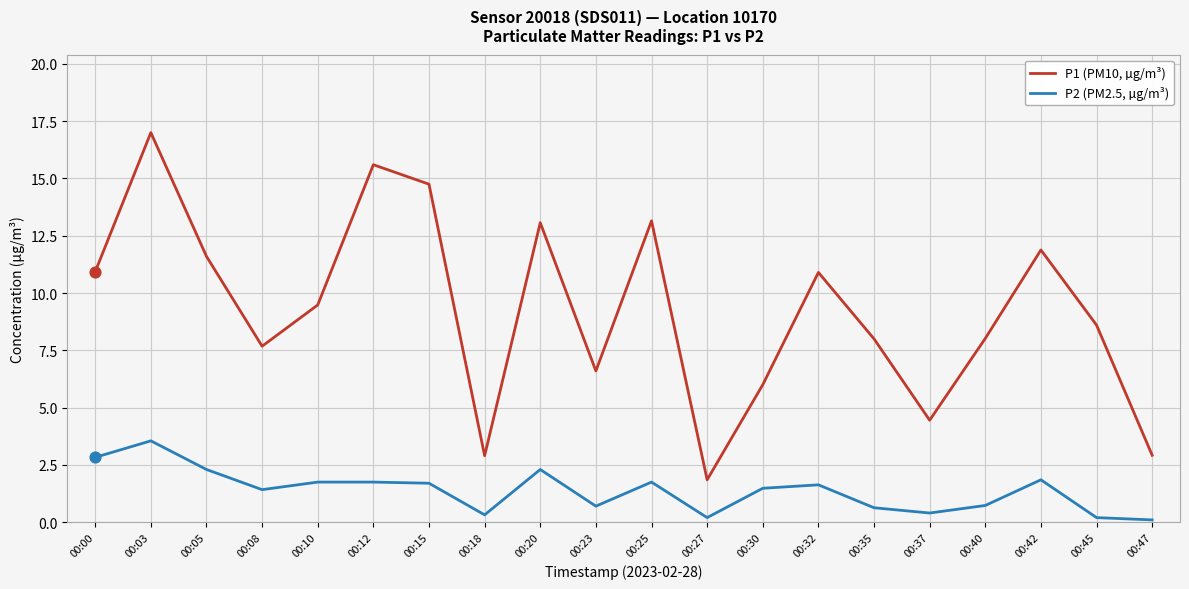

Between 00:08 and 00:42, which series saw the biggest shift?

P1 (PM10, µg/m³)